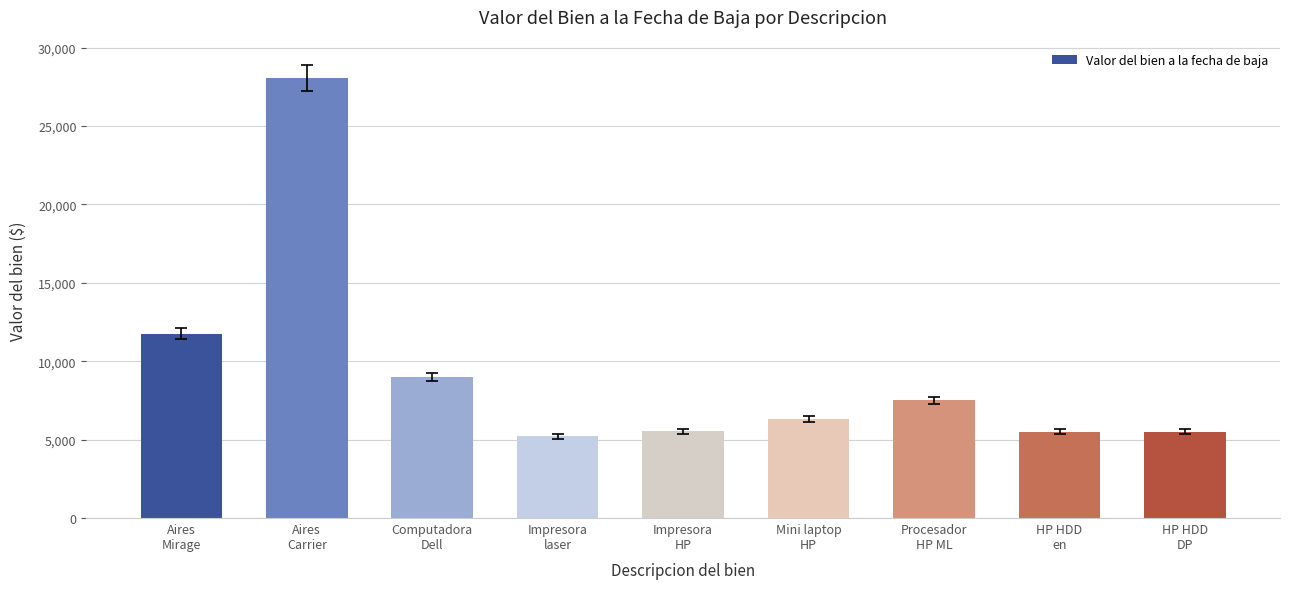

At which label is the value closest to 16619?

Aires
Mirage